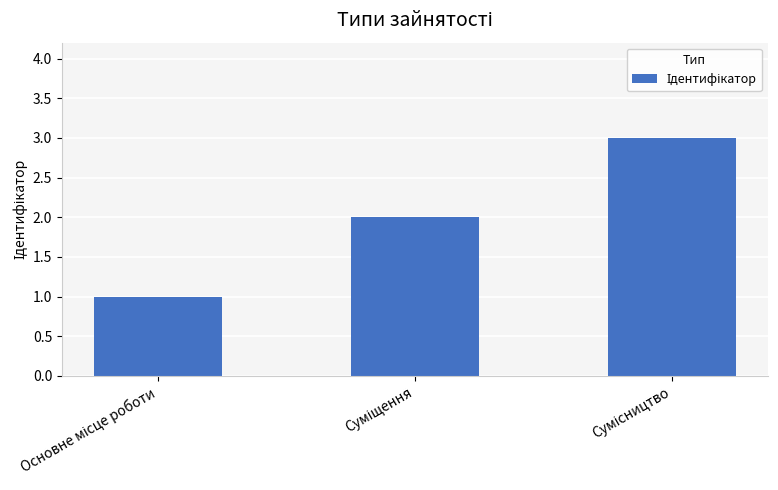

What is the maximum value shown in the chart?

3